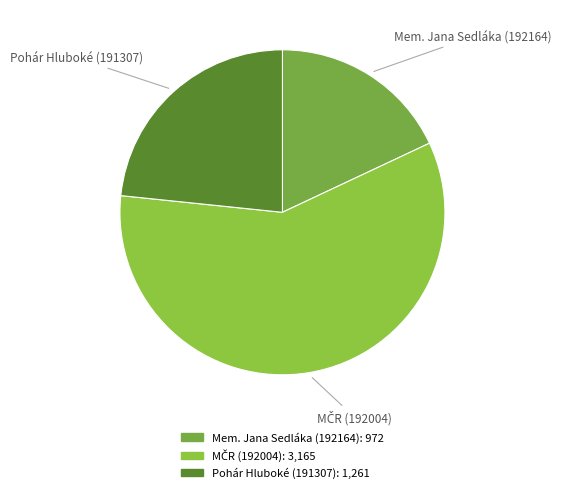

Which slice is the smallest?

Mem. Jana Sedláka (192164)